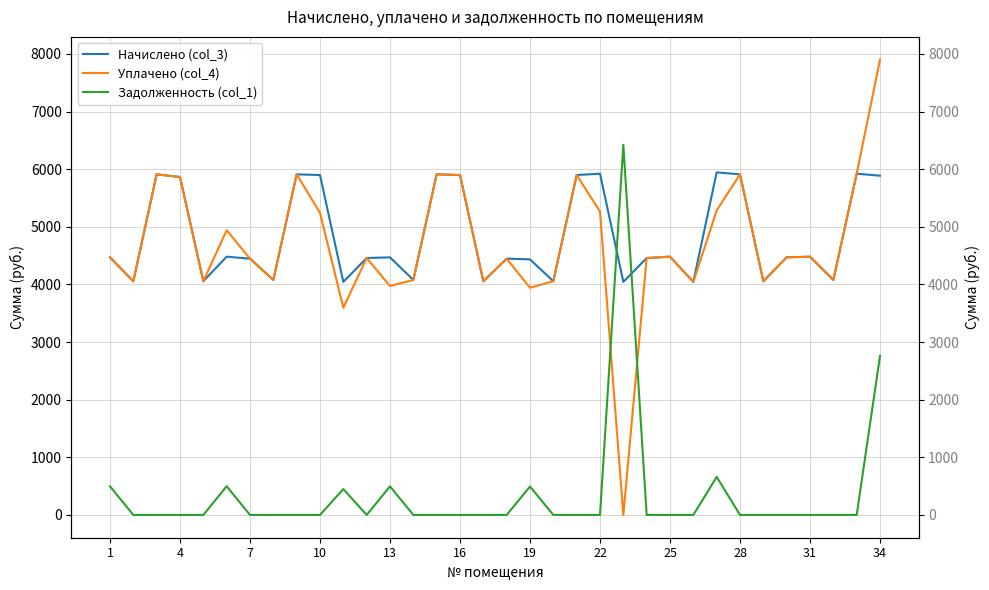

Which has a higher value, 21 or 25?

21